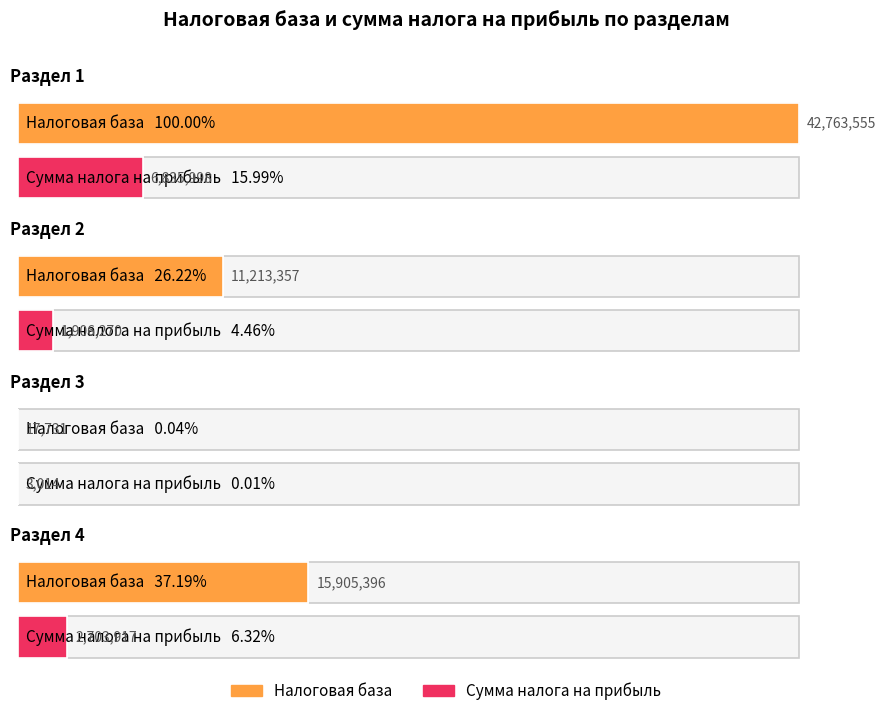

How many Налоговая база values are between 11213357 and 42763555?

3